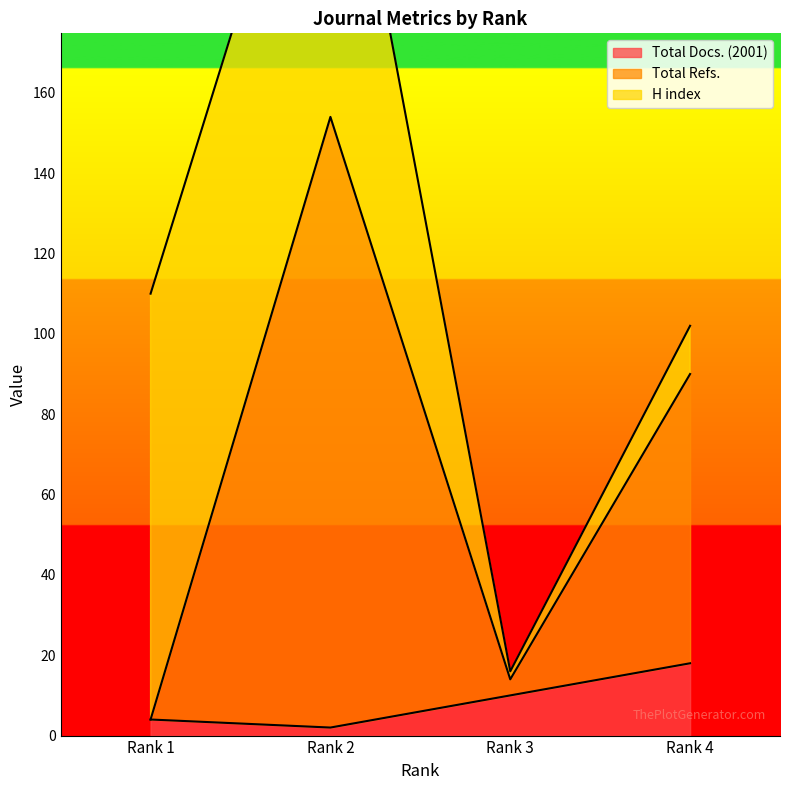

At which label does Total Docs. (2001) first exceed 10?

Rank 4